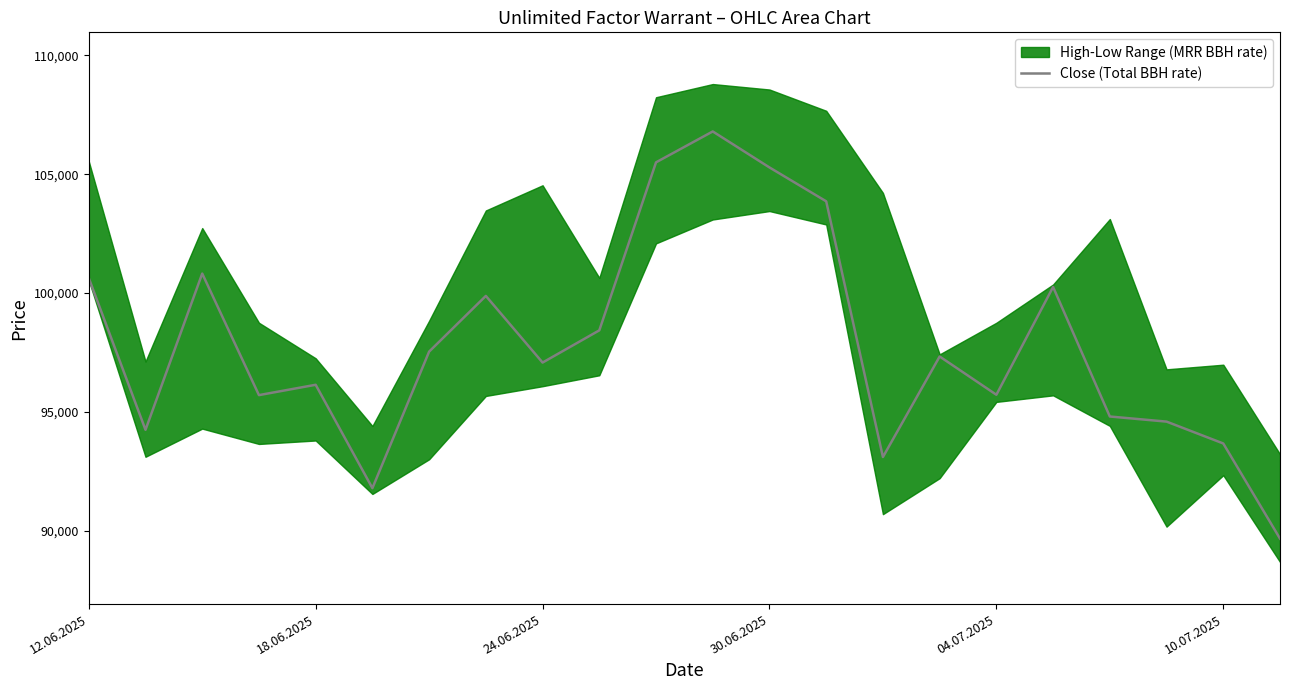

Reading left to right, extract all data points from this chart.

100630	94245	100820	95705	96140	91790	97535	99880	97075	98430	105500	106800	105285	103860	93100	97330	95720	100255	94805	94590	93670	89665